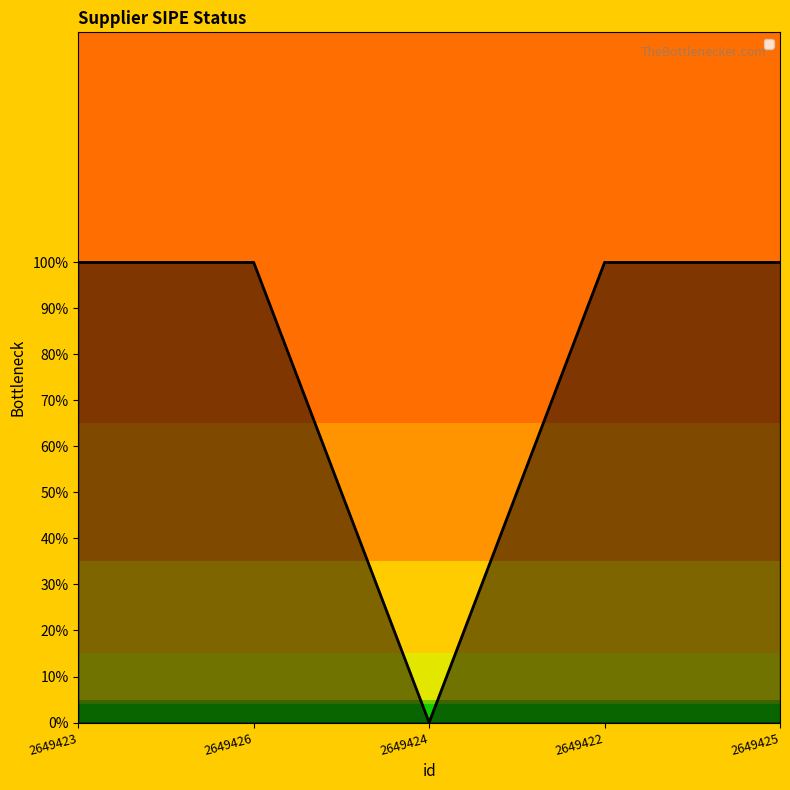

What is the sum of all values?

4